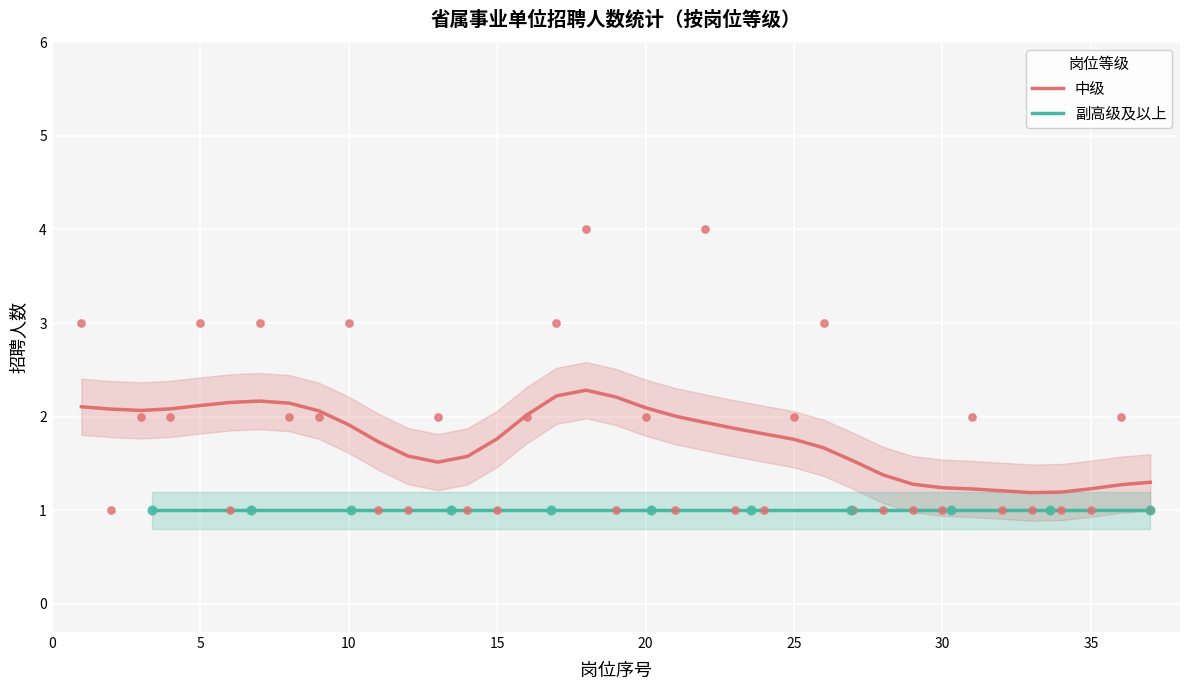

What is the lowest value of the 中级 series?

1.2